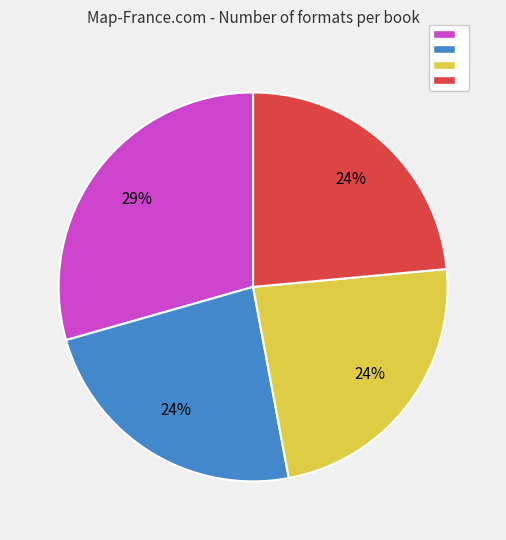

To the nearest percent, what is the average slice percentage?

25%